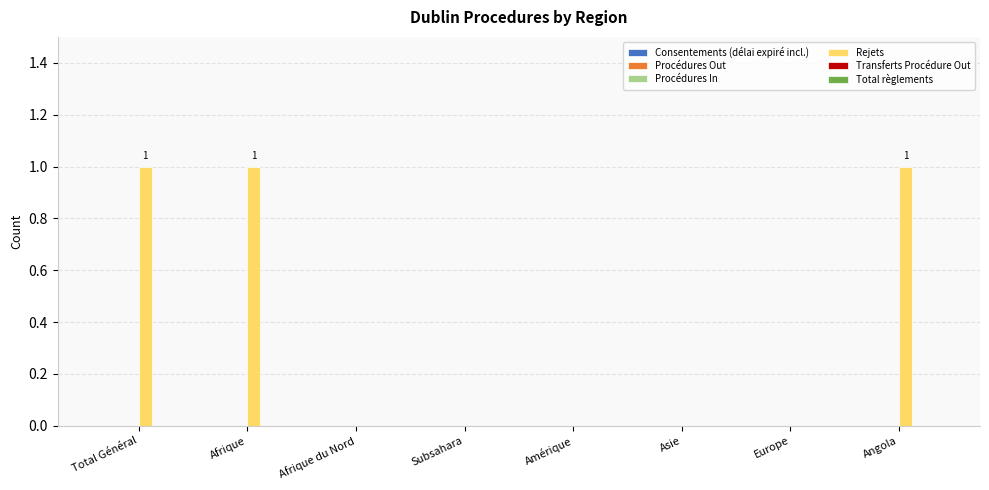

Which has a higher value, Asie or Total Général?

Total Général